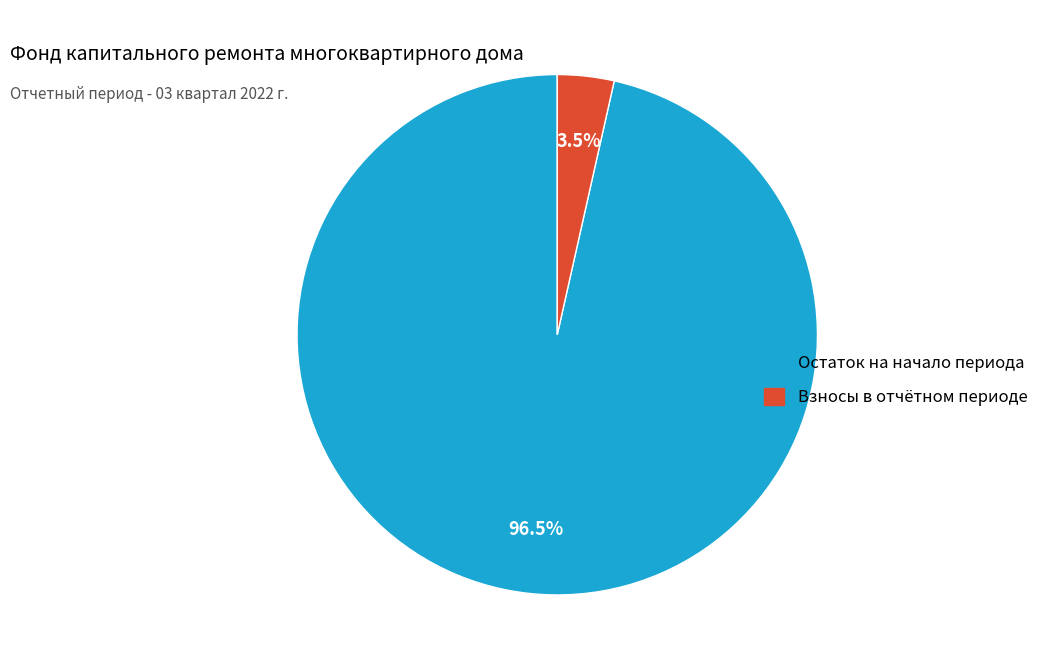

To the nearest percent, what is the difference between the largest and smallest slice percentages?

93%